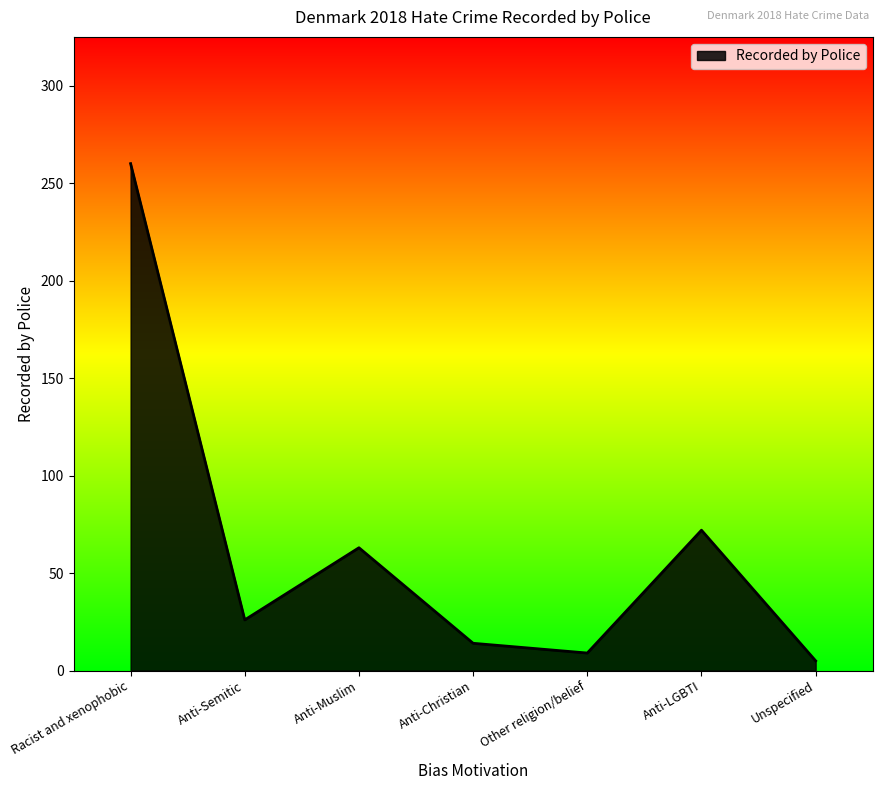

Which category has the highest value across all series?

Racist and xenophobic